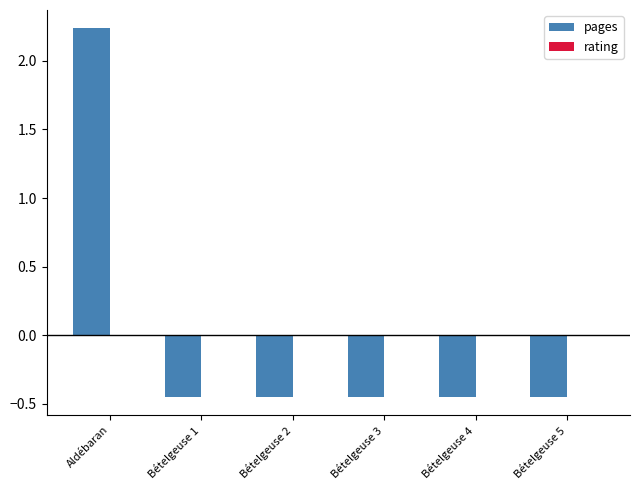

What is the label of the 6th bar from the right?

Aldébaran